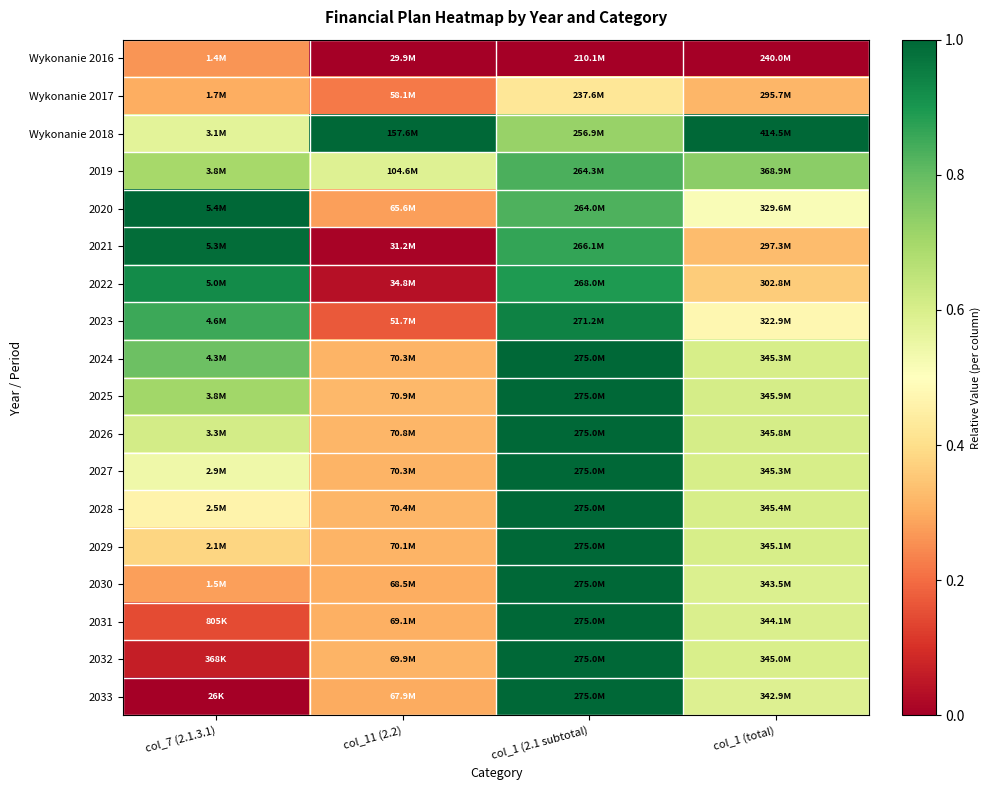

Reading left to right, list all the values displayed in this chart.

Wykonanie 2016: col_7 (2.1.3.1)=0.3	col_11 (2.2)=0.0	col_1 (2.1 subtotal)=0.0	col_1 (total)=0.0
Wykonanie 2017: col_7 (2.1.3.1)=0.3	col_11 (2.2)=0.2	col_1 (2.1 subtotal)=0.4	col_1 (total)=0.3
Wykonanie 2018: col_7 (2.1.3.1)=0.6	col_11 (2.2)=1.0	col_1 (2.1 subtotal)=0.7	col_1 (total)=1.0
2019: col_7 (2.1.3.1)=0.7	col_11 (2.2)=0.6	col_1 (2.1 subtotal)=0.8	col_1 (total)=0.7
2020: col_7 (2.1.3.1)=1.0	col_11 (2.2)=0.3	col_1 (2.1 subtotal)=0.8	col_1 (total)=0.5
2021: col_7 (2.1.3.1)=1.0	col_11 (2.2)=0.0	col_1 (2.1 subtotal)=0.9	col_1 (total)=0.3
2022: col_7 (2.1.3.1)=0.9	col_11 (2.2)=0.0	col_1 (2.1 subtotal)=0.9	col_1 (total)=0.4
2023: col_7 (2.1.3.1)=0.9	col_11 (2.2)=0.2	col_1 (2.1 subtotal)=0.9	col_1 (total)=0.5
2024: col_7 (2.1.3.1)=0.8	col_11 (2.2)=0.3	col_1 (2.1 subtotal)=1.0	col_1 (total)=0.6
2025: col_7 (2.1.3.1)=0.7	col_11 (2.2)=0.3	col_1 (2.1 subtotal)=1.0	col_1 (total)=0.6
2026: col_7 (2.1.3.1)=0.6	col_11 (2.2)=0.3	col_1 (2.1 subtotal)=1.0	col_1 (total)=0.6
2027: col_7 (2.1.3.1)=0.5	col_11 (2.2)=0.3	col_1 (2.1 subtotal)=1.0	col_1 (total)=0.6
2028: col_7 (2.1.3.1)=0.5	col_11 (2.2)=0.3	col_1 (2.1 subtotal)=1.0	col_1 (total)=0.6
2029: col_7 (2.1.3.1)=0.4	col_11 (2.2)=0.3	col_1 (2.1 subtotal)=1.0	col_1 (total)=0.6
2030: col_7 (2.1.3.1)=0.3	col_11 (2.2)=0.3	col_1 (2.1 subtotal)=1.0	col_1 (total)=0.6
2031: col_7 (2.1.3.1)=0.1	col_11 (2.2)=0.3	col_1 (2.1 subtotal)=1.0	col_1 (total)=0.6
2032: col_7 (2.1.3.1)=0.1	col_11 (2.2)=0.3	col_1 (2.1 subtotal)=1.0	col_1 (total)=0.6
2033: col_7 (2.1.3.1)=0.0	col_11 (2.2)=0.3	col_1 (2.1 subtotal)=1.0	col_1 (total)=0.6